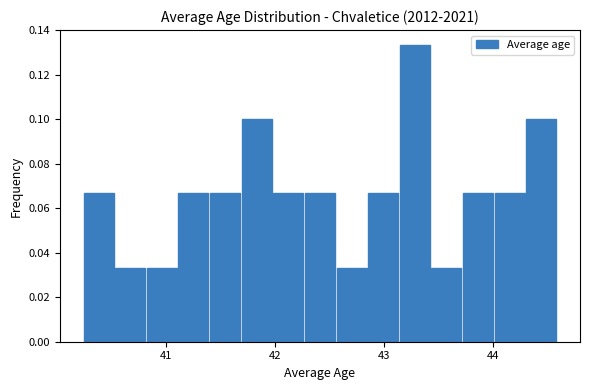

Around what value on the x-axis is the tallest bar? Give the approximate position of its centre, as read against the axis.

43.3